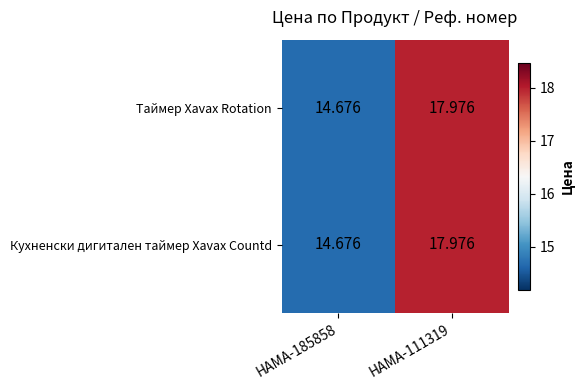

At HAMA-185858, list the series in order from largest to smallest.

Таймер Xavax Rotation, Кухненски дигитален таймер Xavax Countd